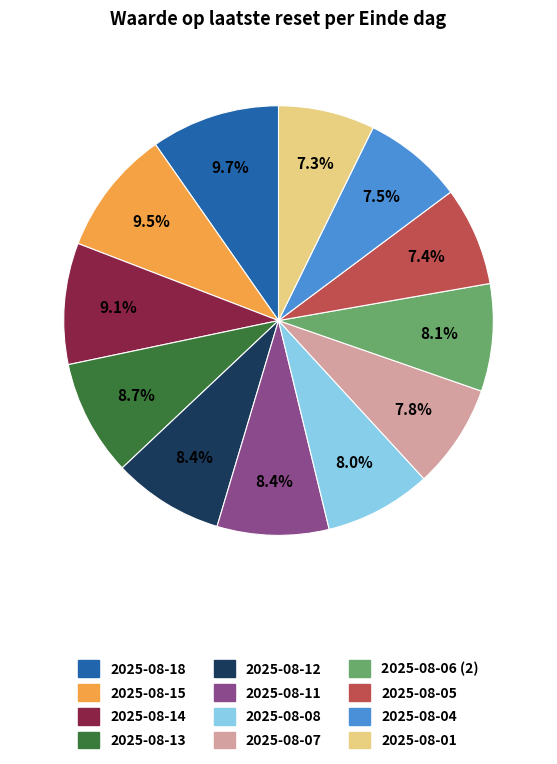

Count the number of slices in the pie.

12